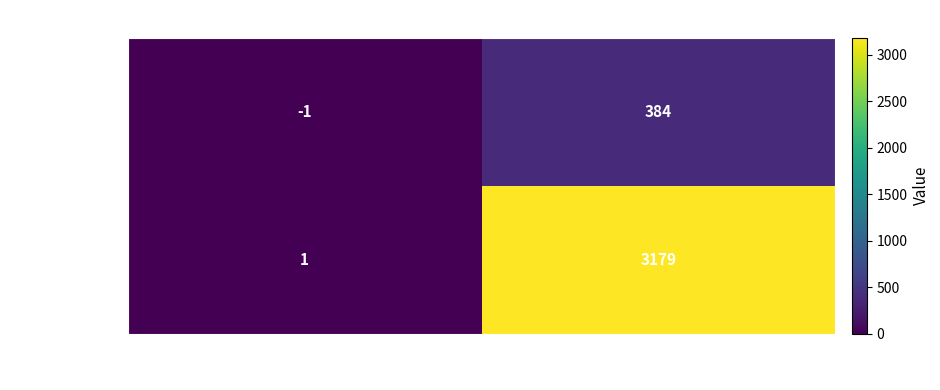

Which series has the largest total across all categories?

41417caea7b3…